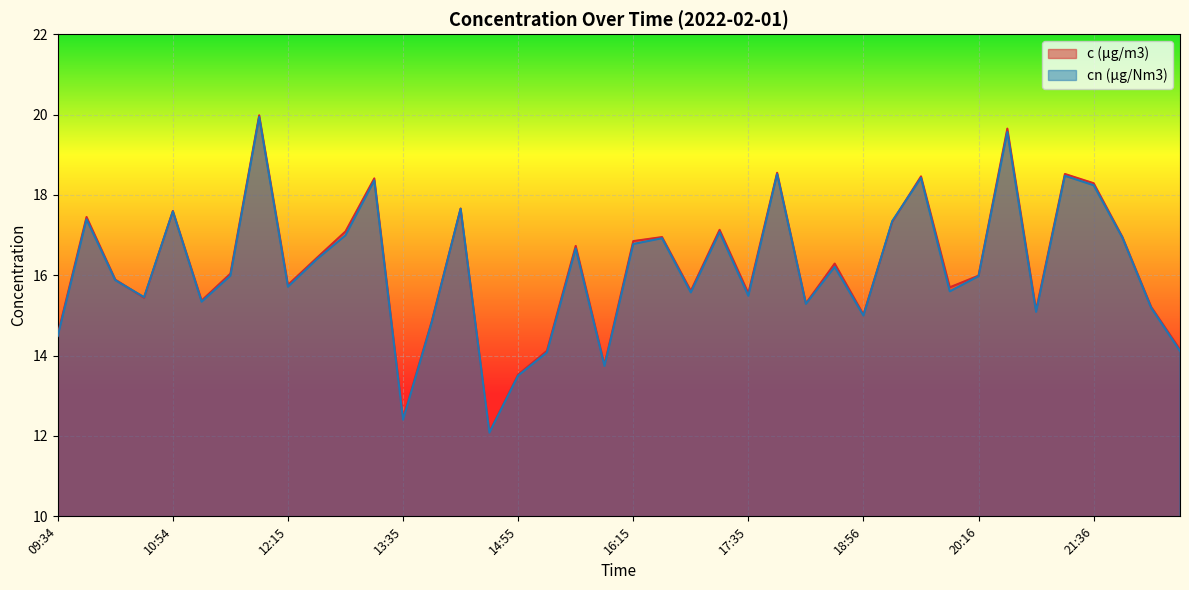

What is the smallest value displayed?

12.1